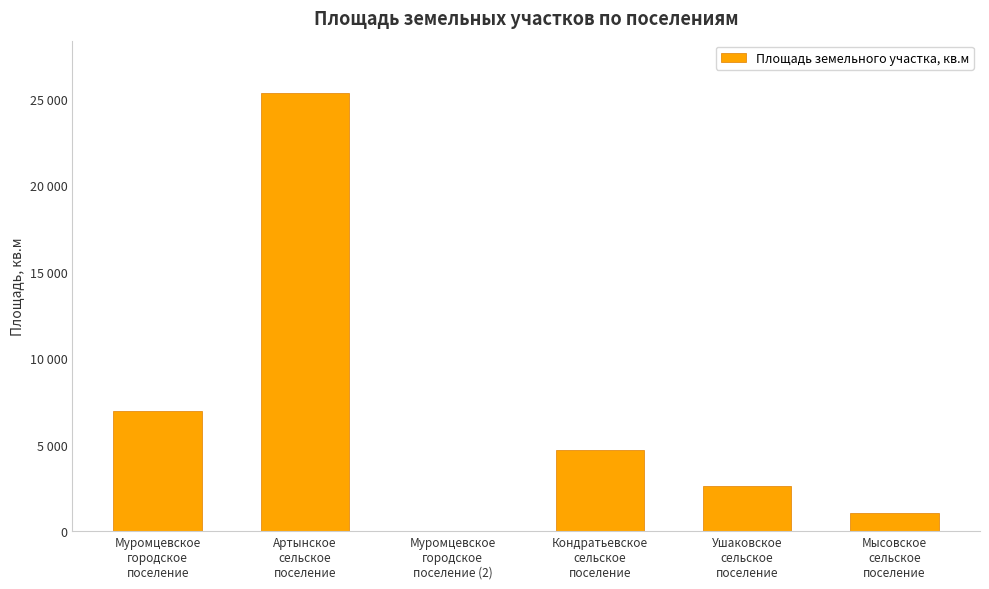

How many positive values are there?

5